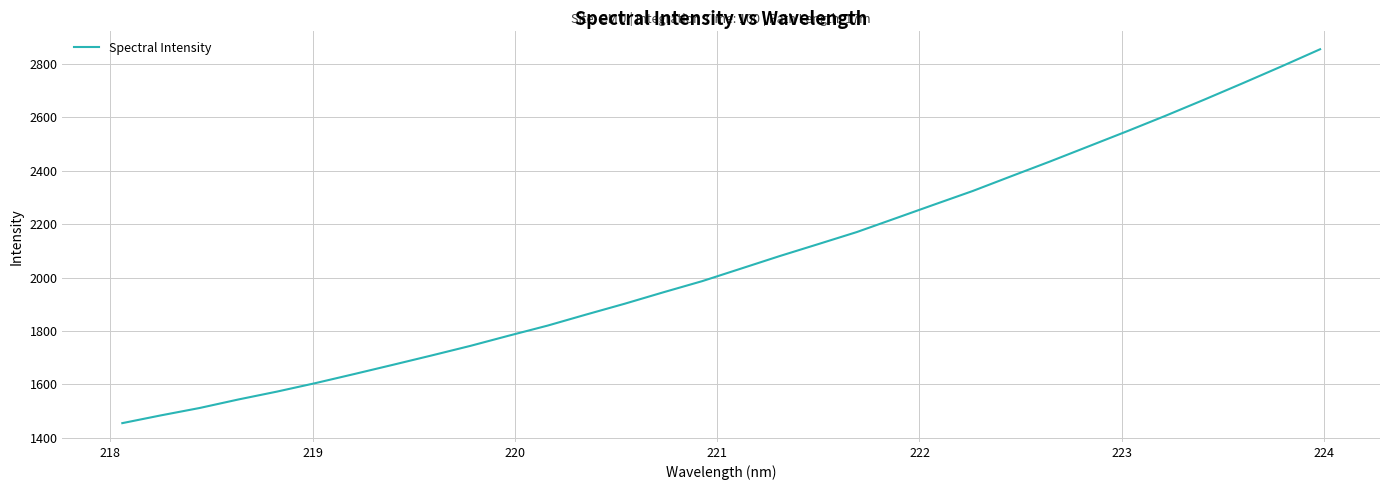

What is the maximum value shown in the chart?

2855.8